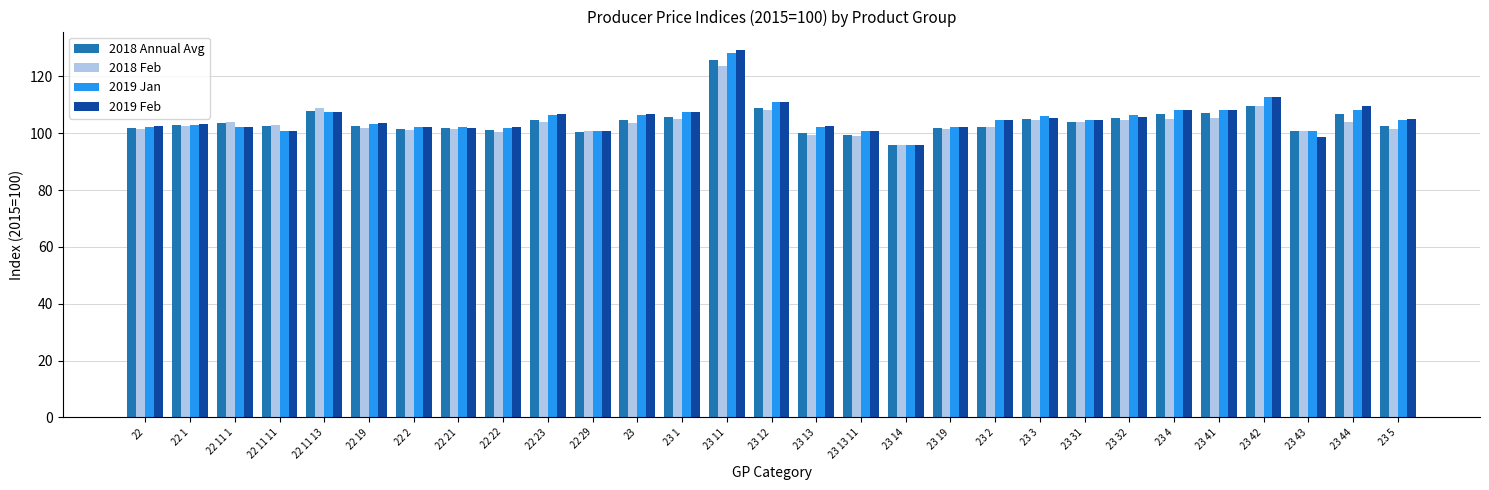

At which label does 2018 Annual Avg reach its peak?

23 11